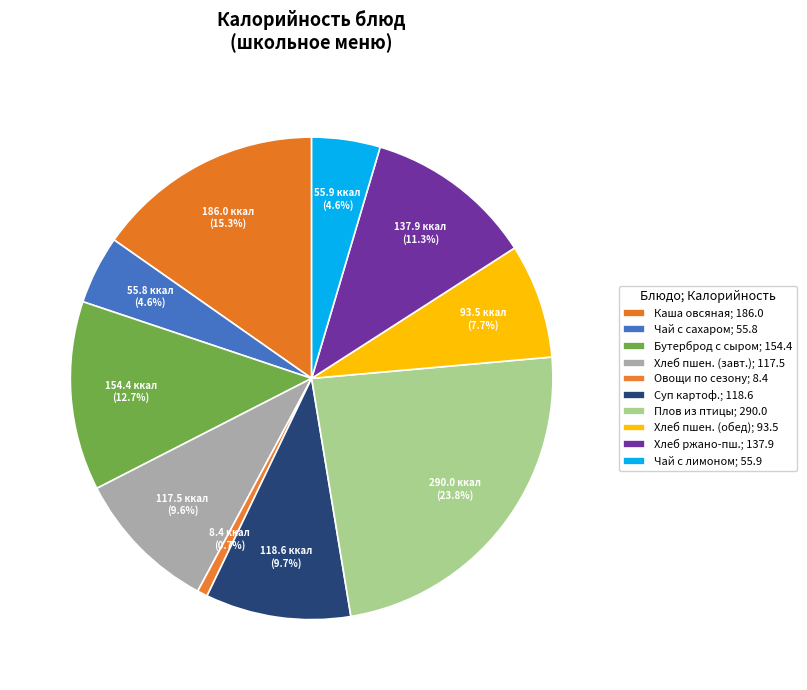

How many slices are in this pie chart?

10